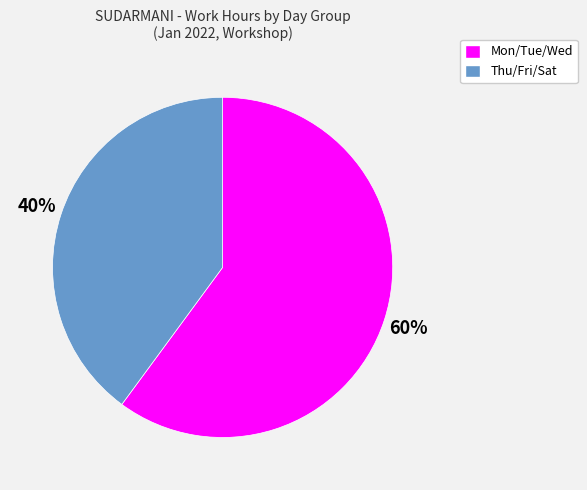

Rank the categories by value from lowest to highest.

Thu/Fri/Sat, Mon/Tue/Wed